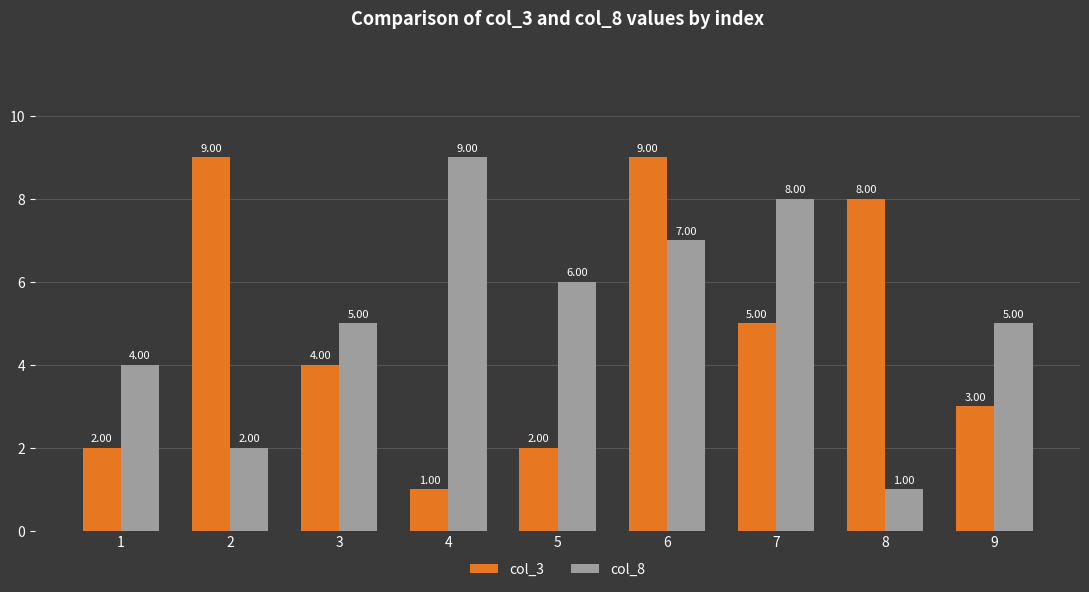

What is the value of the col_3 bar at the 3rd from the left?

4